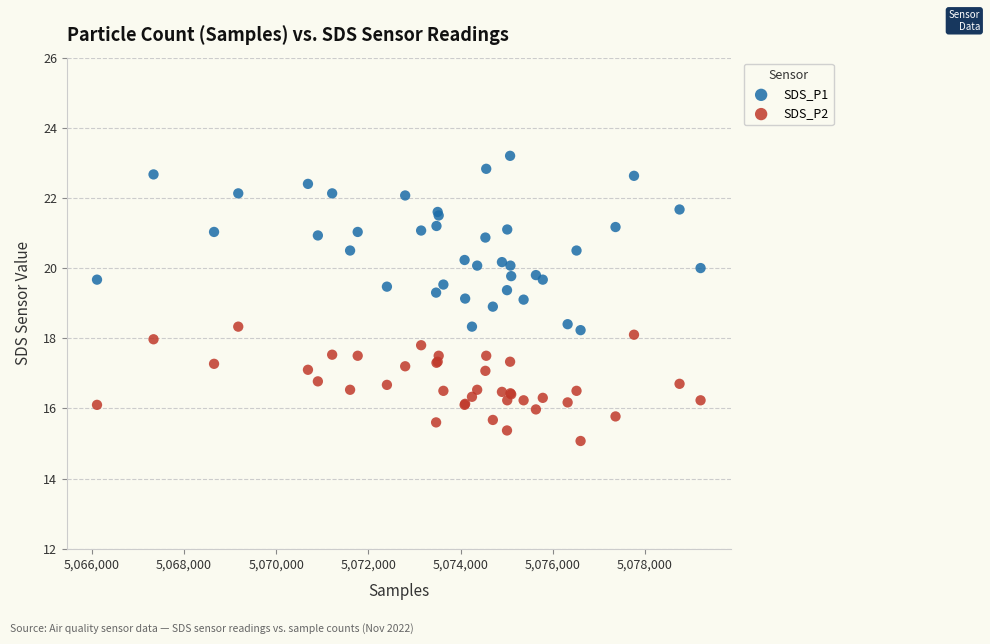

Which series has the widest spread of Y values?

SDS_P1